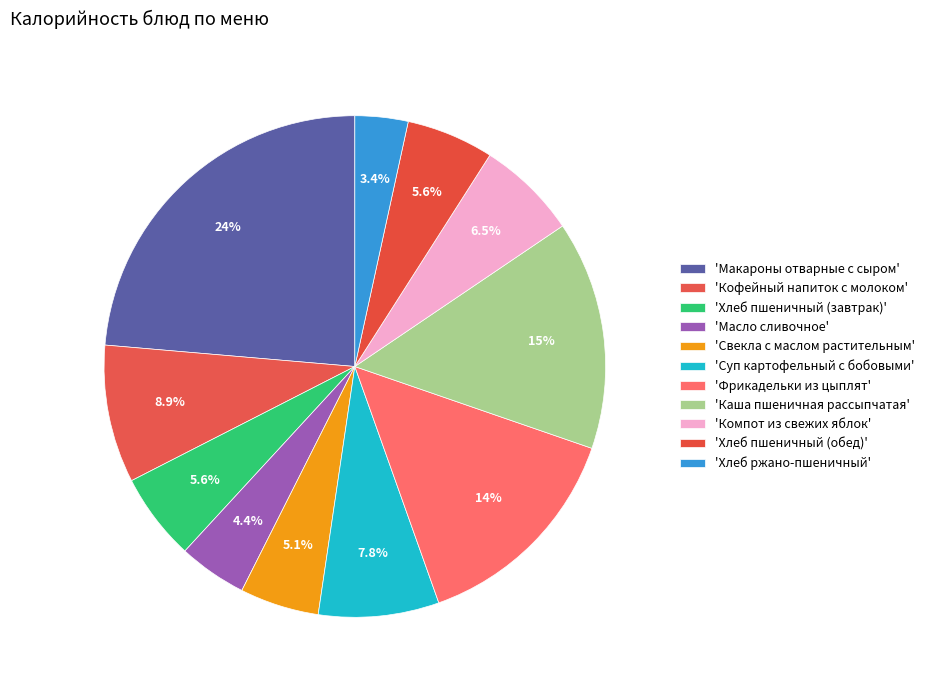

How many slices are in this pie chart?

11